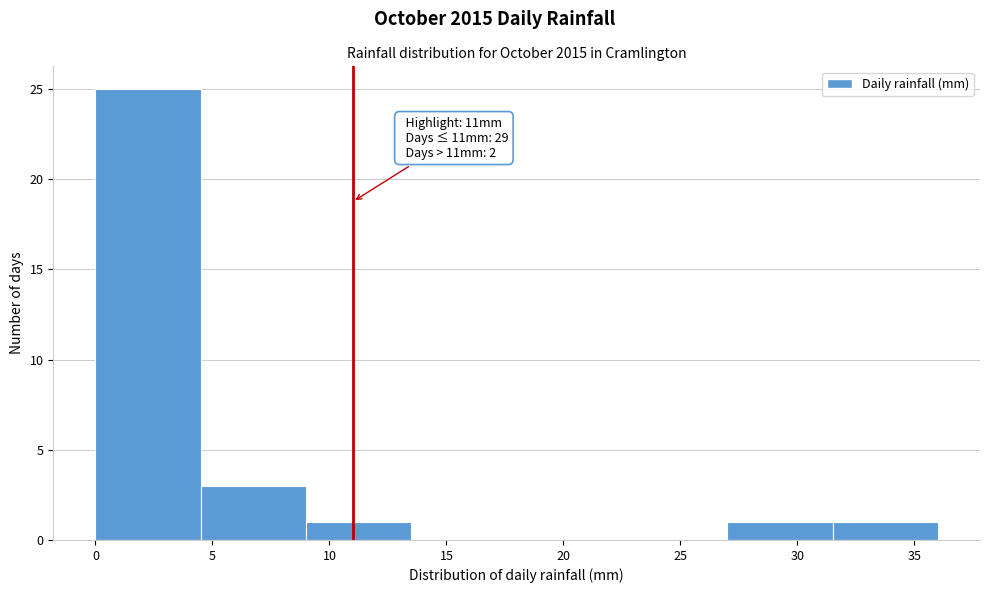

Which range on the x-axis has the tallest bar?

0.0 to 4.5